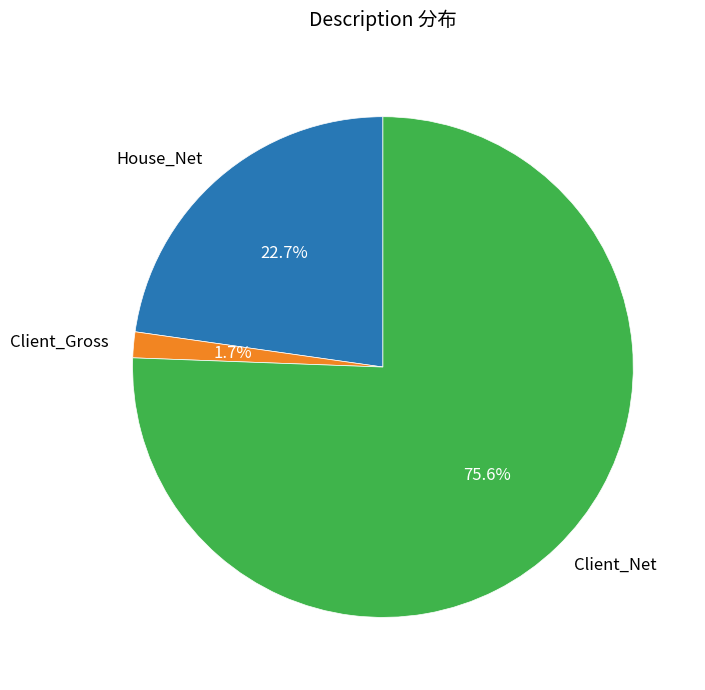

Which slice represents more than half of the pie?

Client_Net